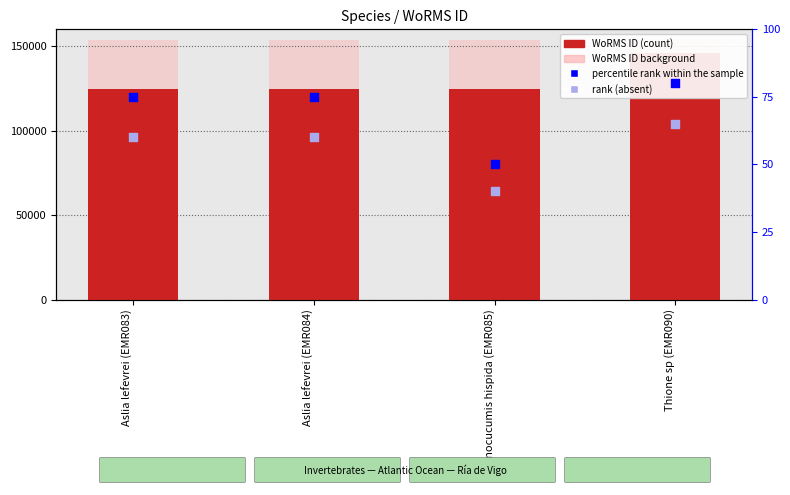

Which series contains the highest Y value?

WoRMS ID (background)